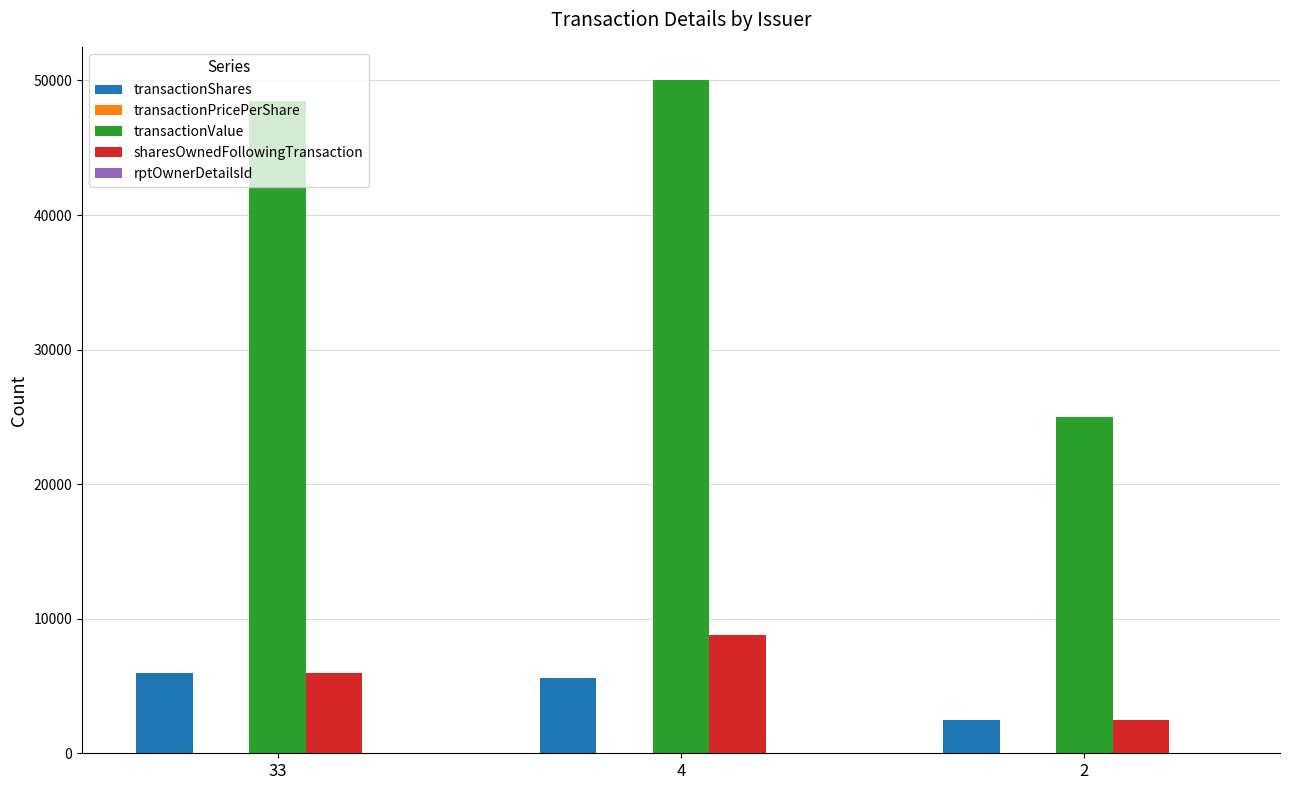

Count the number of categories in the chart.

3